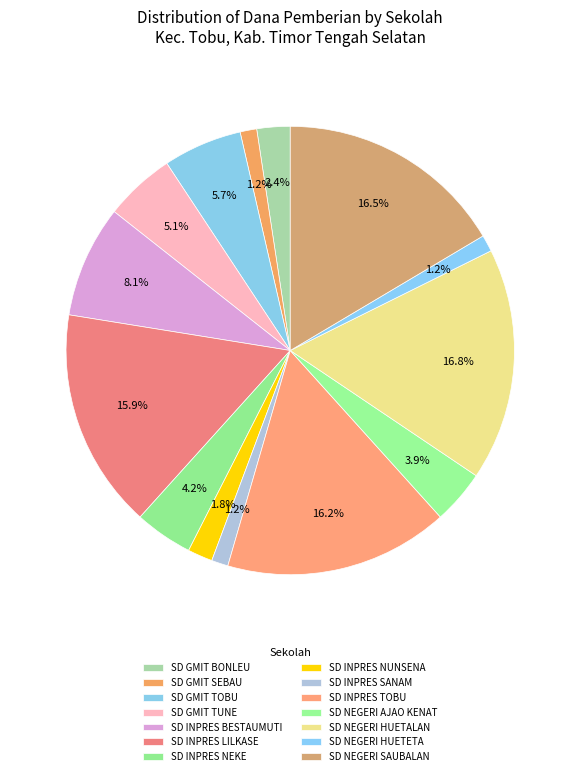

Does SD INPRES TOBU account for over 50% of the chart?

No